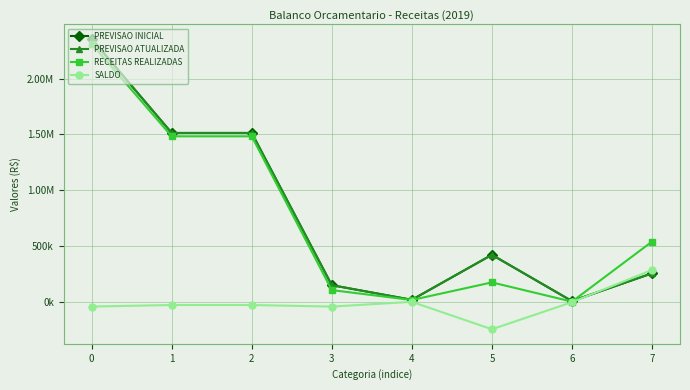

True or false: PREVISAO INICIAL and PREVISAO ATUALIZADA intersect in this chart.

False